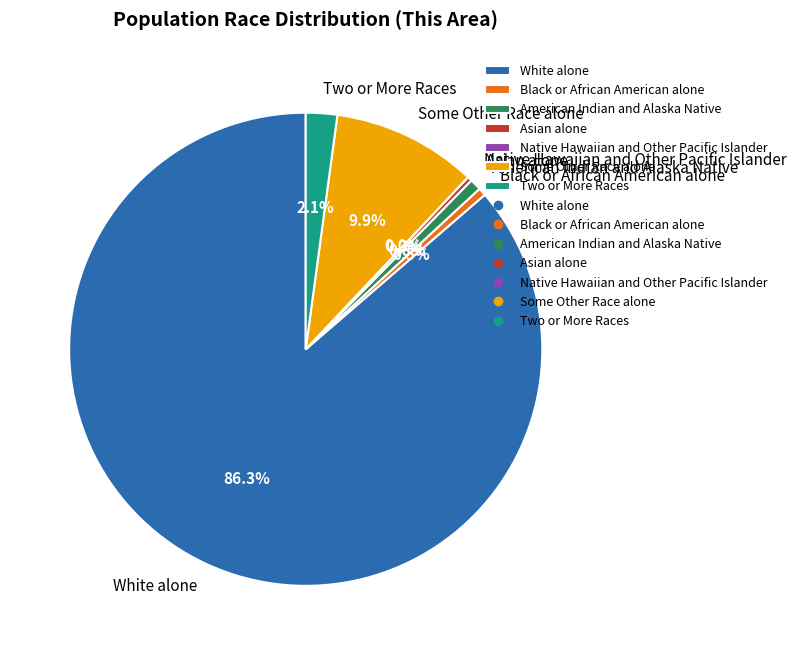

What is the ratio of the value at Two or More Races to the value at Black or African American alone?

4.0